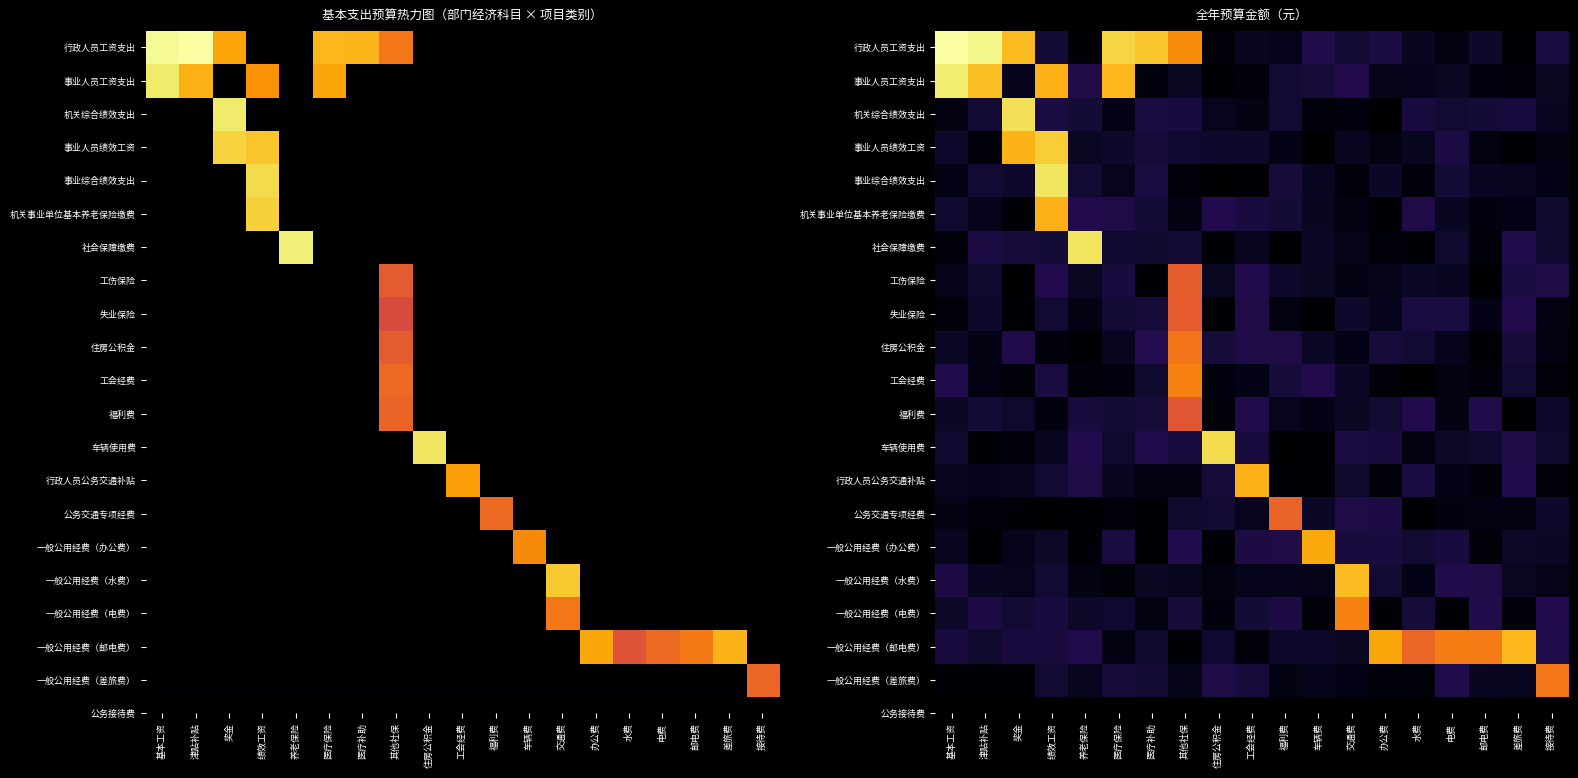

Rank the series at 其他社保 from lowest to highest value.

一般公用经费（邮电费）, 事业综合绩效支出, 行政人员公务交通补贴, 机关事业单位基本养老保险缴费, 一般公用经费（差旅费）, 一般公用经费（水费）, 事业人员工资支出, 公务交通专项经费, 事业人员绩效工资, 社会保障缴费, 一般公用经费（电费）, 车辆使用费, 机关综合绩效支出, 一般公用经费（办公费）, 福利费, 失业保险, 工伤保险, 住房公积金, 工会经费, 行政人员工资支出